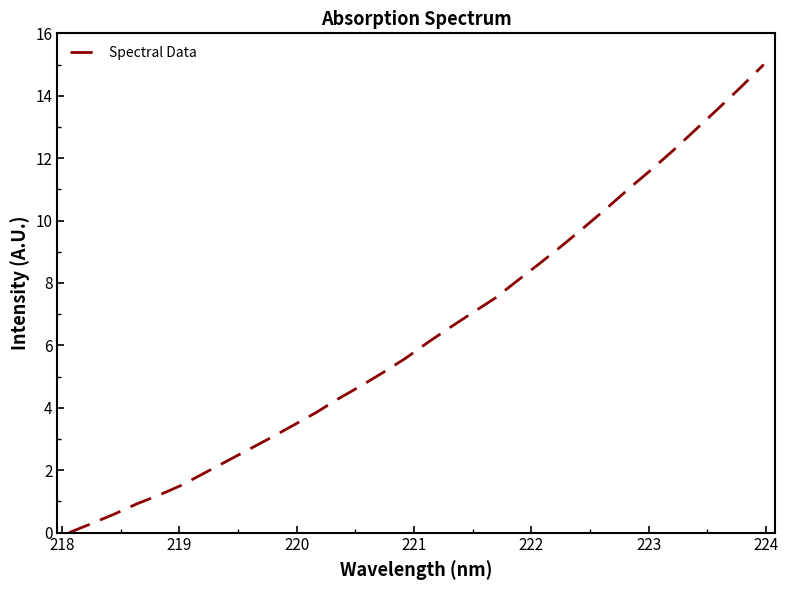

How many positive values are there?

31